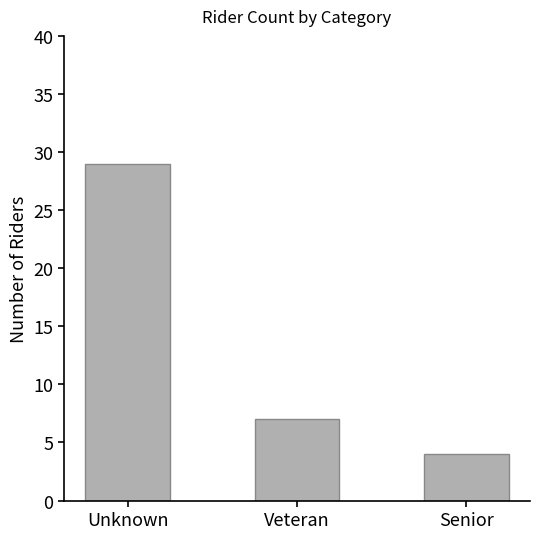

Reading left to right, what are all the values shown in this chart?

Unknown=29	Veteran=7	Senior=4